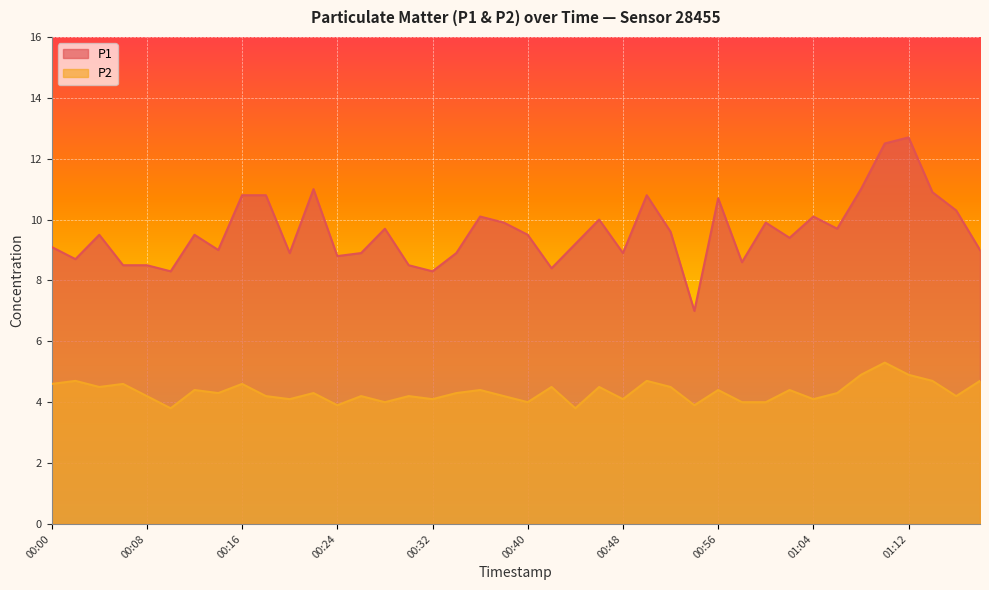

What is the value of the P2 point at the 40th from the left?

4.7